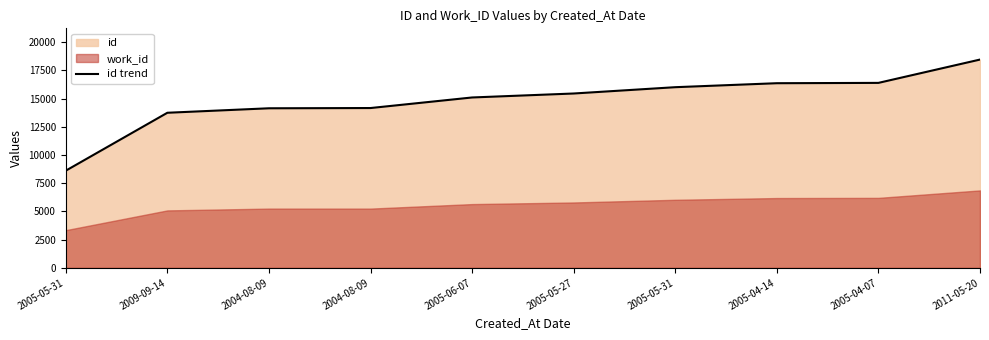

At which label is the value closest to 13531?

2009-09-14